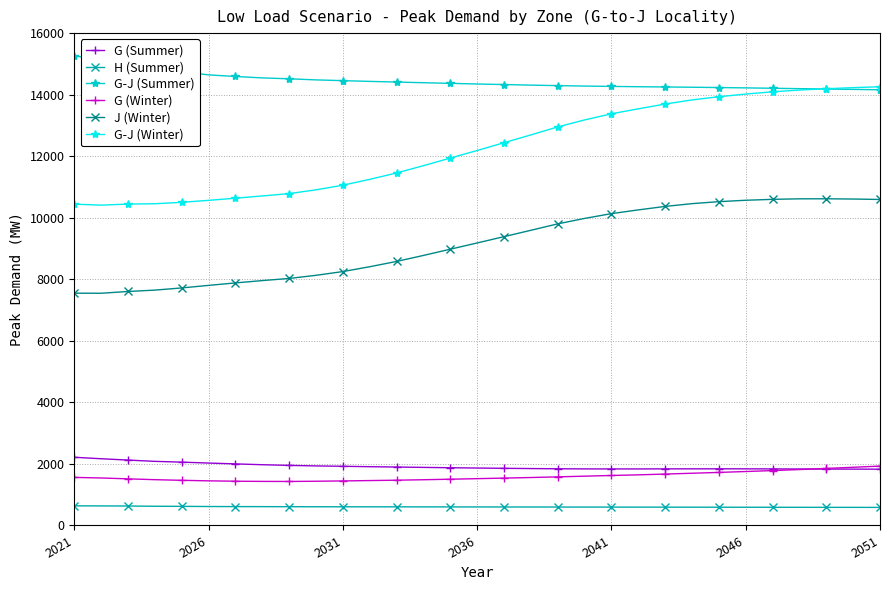

What is the sum of all J (Winter) values?

284129